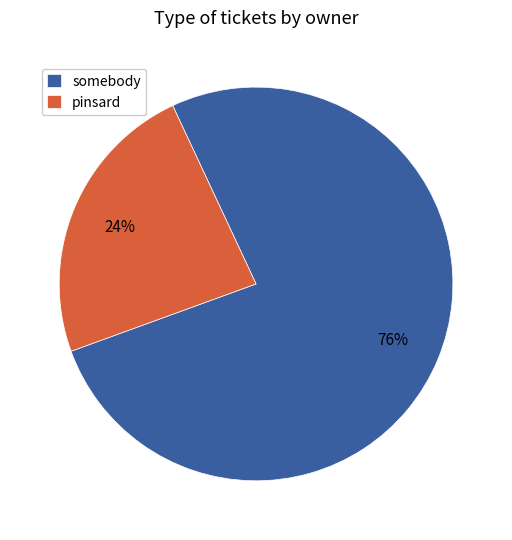

To the nearest percent, what is the combined percentage of somebody and pinsard?

100%